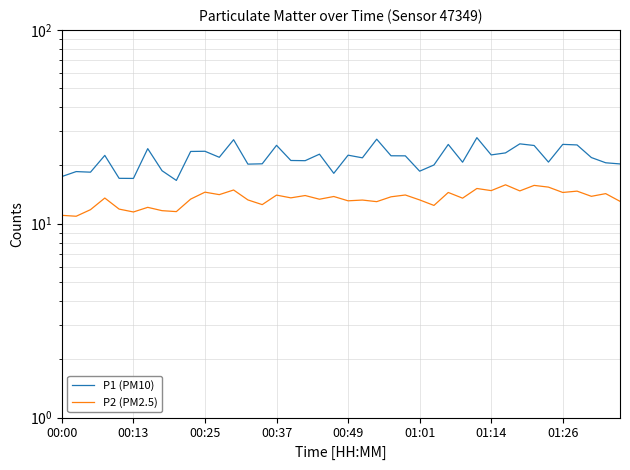

The P1 (PM10) series shows 5.0 at 00:13. True or false?

False